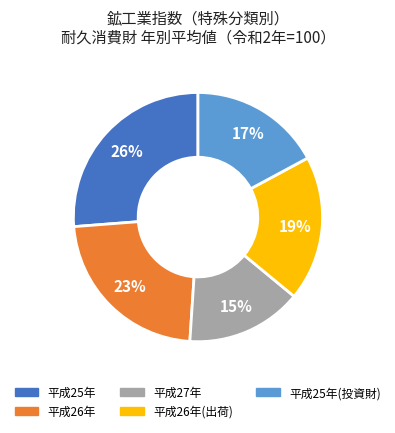

Is there a majority slice in this chart?

No